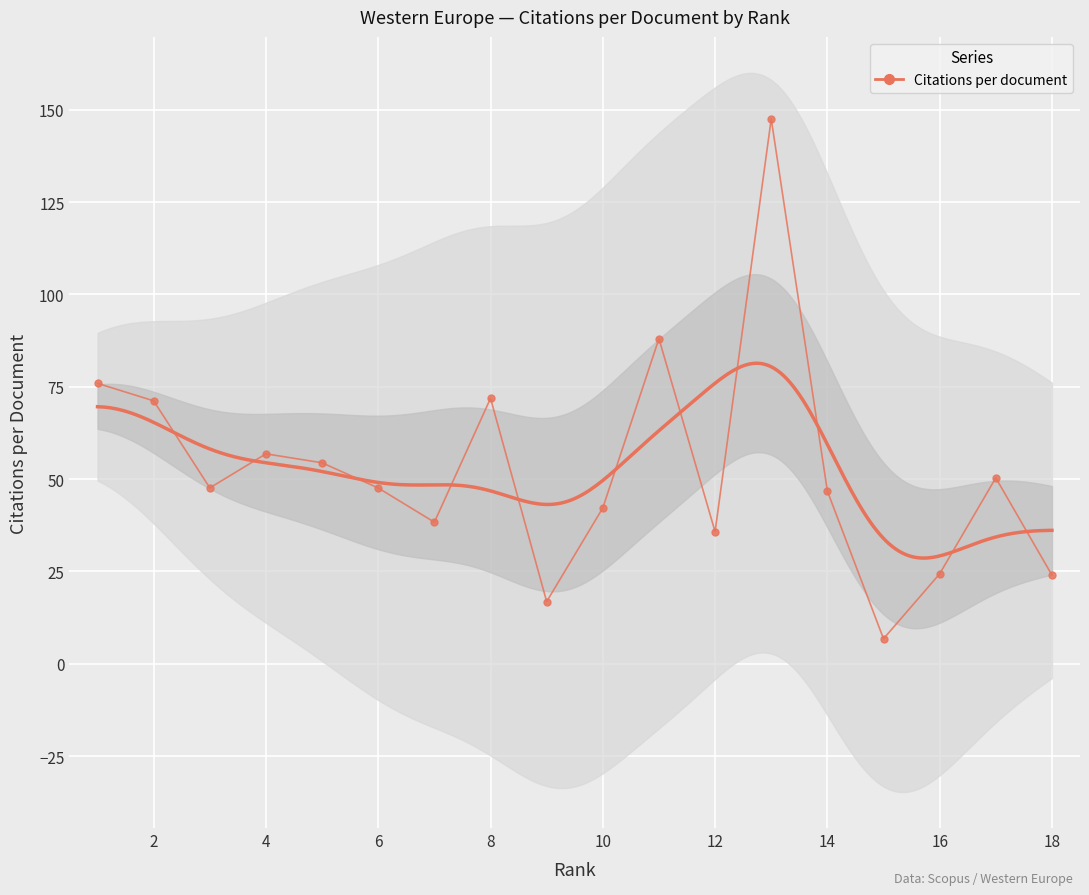

The chart shows a value of 46.8 at 14. True or false?

True